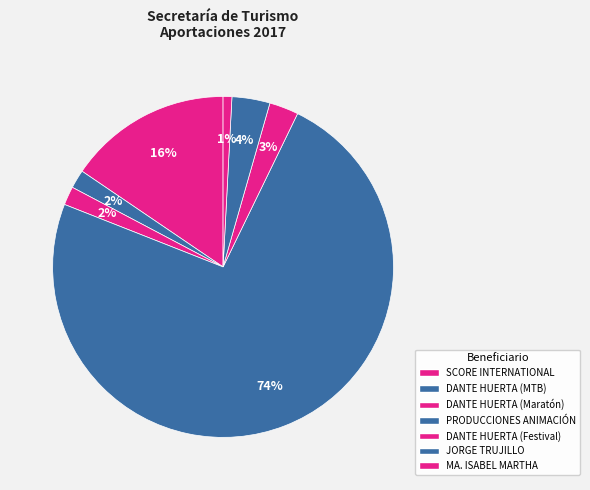

Combined, do PRODUCCIONES ANIMACIÓN and DANTE HUERTA (Festival) account for over 50%?

Yes